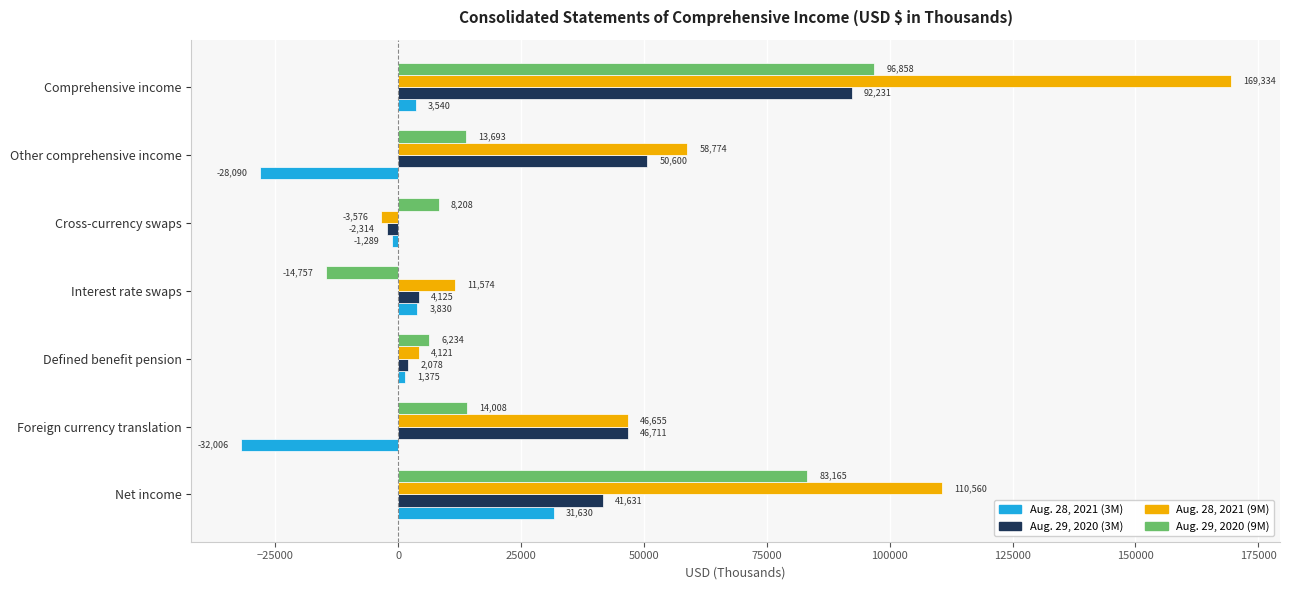

True or false: Aug. 28, 2021 (9M) has a value of 235790 at Comprehensive income.

False